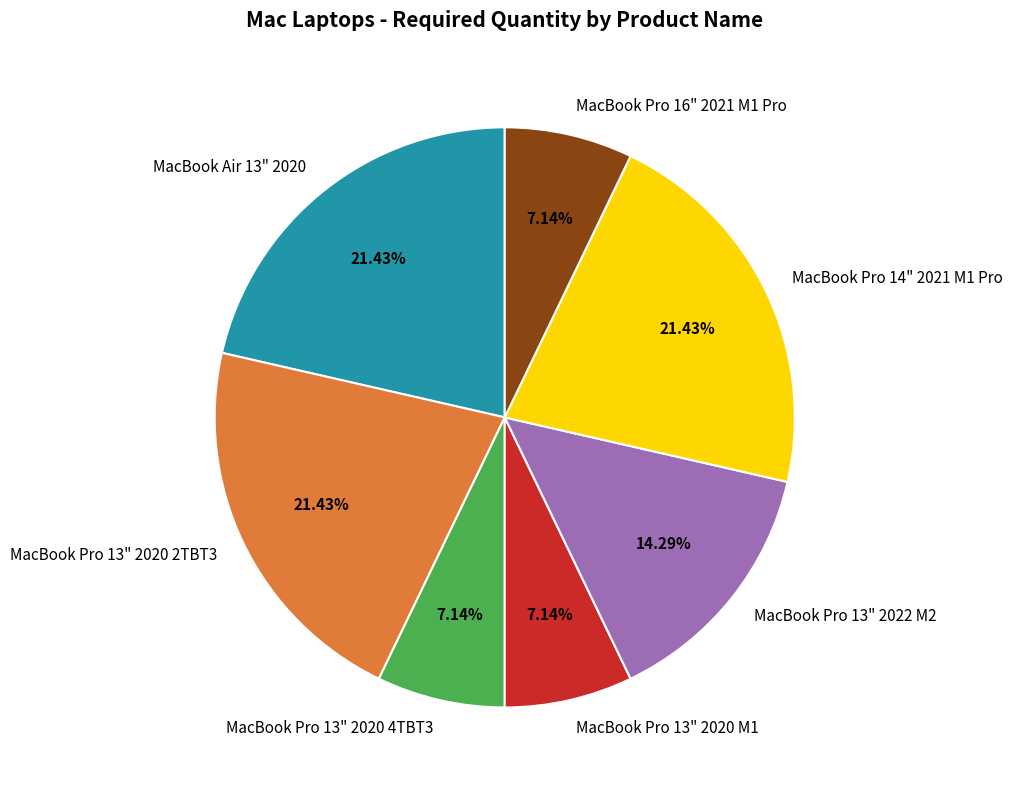

To the nearest percent, what is the difference between the largest and smallest slice percentages?

14%